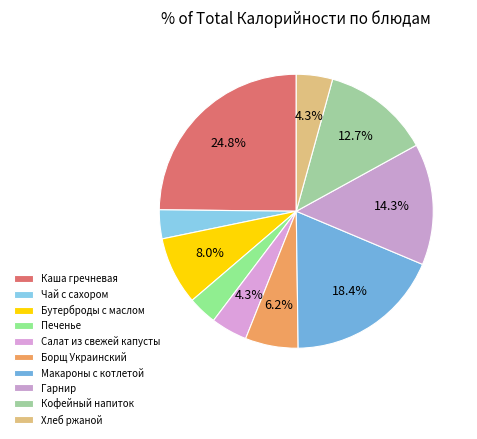

True or false: Кофейный напиток accounts for 13% of the total.

True